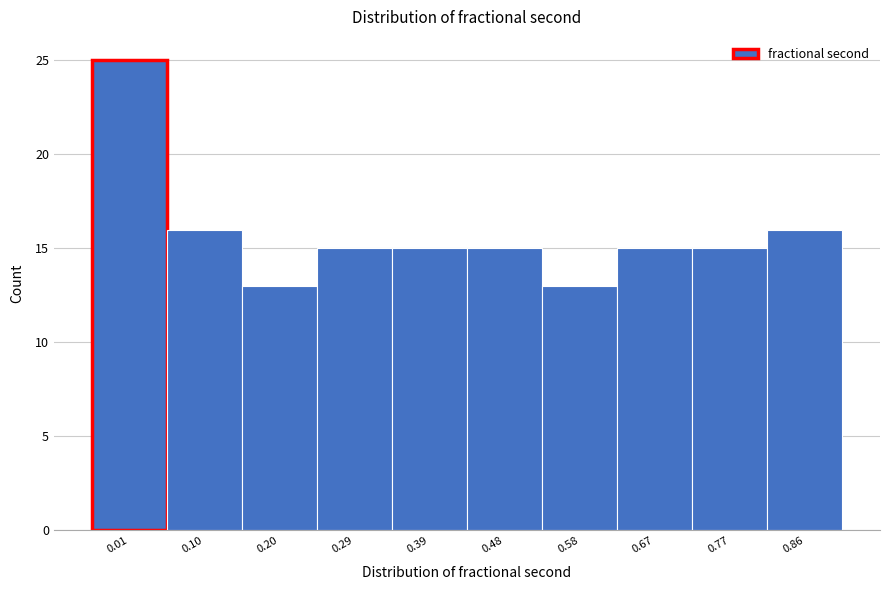

Reading right to left, transcribe all the data shown in this chart.

0.86=16	0.77=15	0.67=15	0.58=13	0.48=15	0.39=15	0.29=15	0.20=13	0.10=16	0.01=25